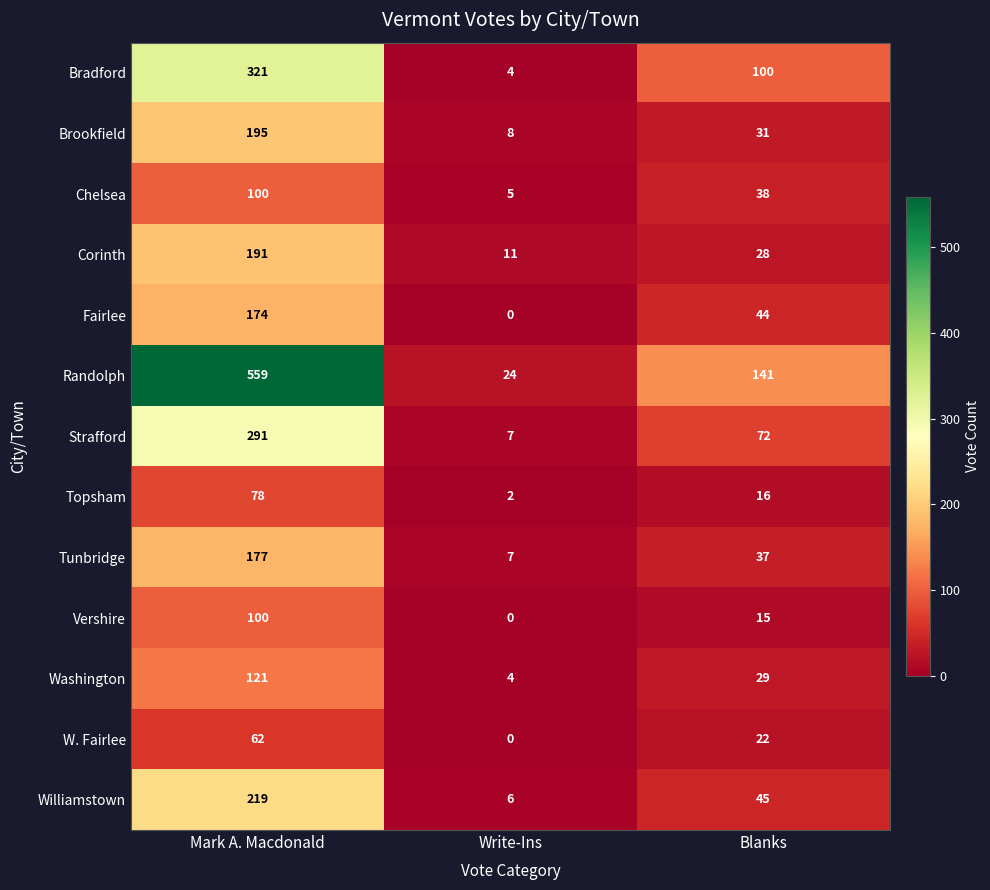

At how many categories does at least one series exceed 12?

3